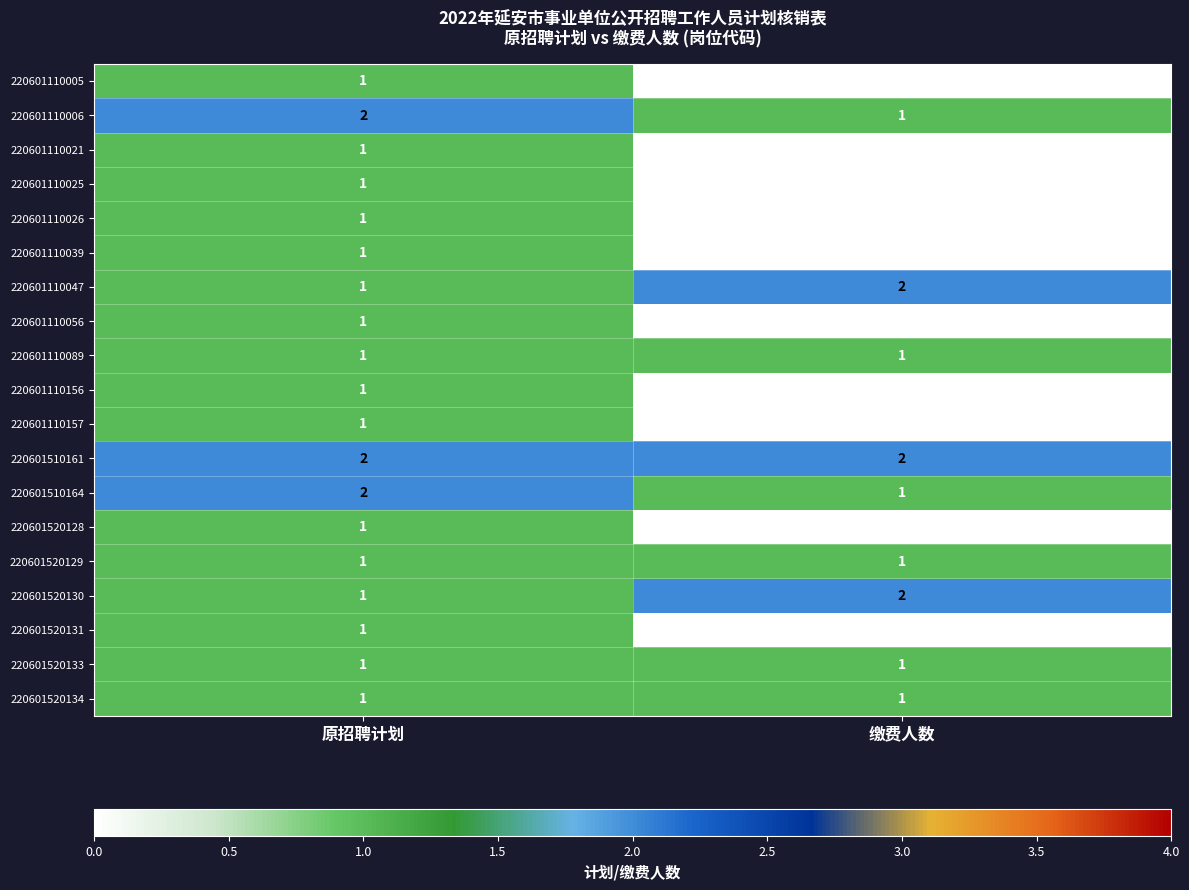

The 220601110156 series shows -1 at 缴费人数. True or false?

False